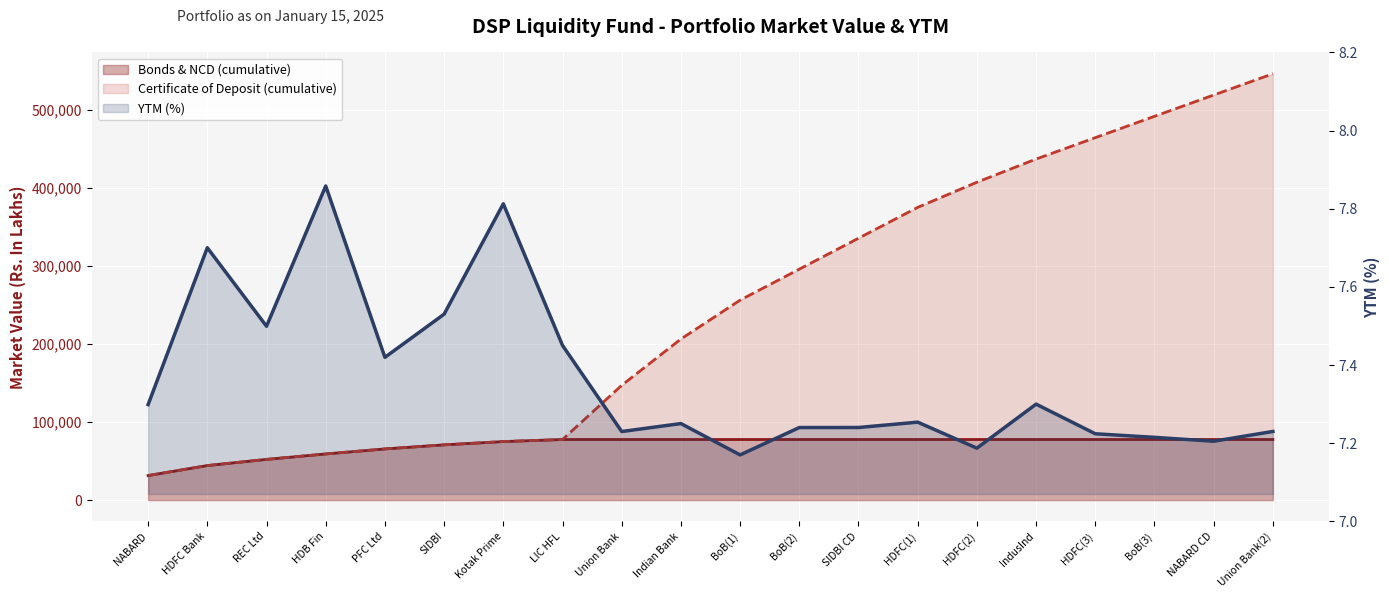

Which category has the lowest value across all series?

BoB(1)